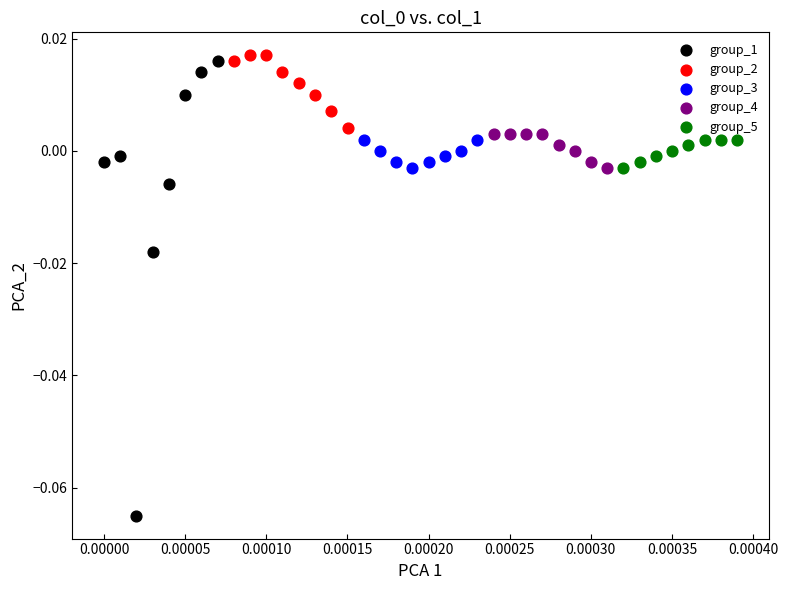

Which series reaches the minimum Y coordinate?

group_1